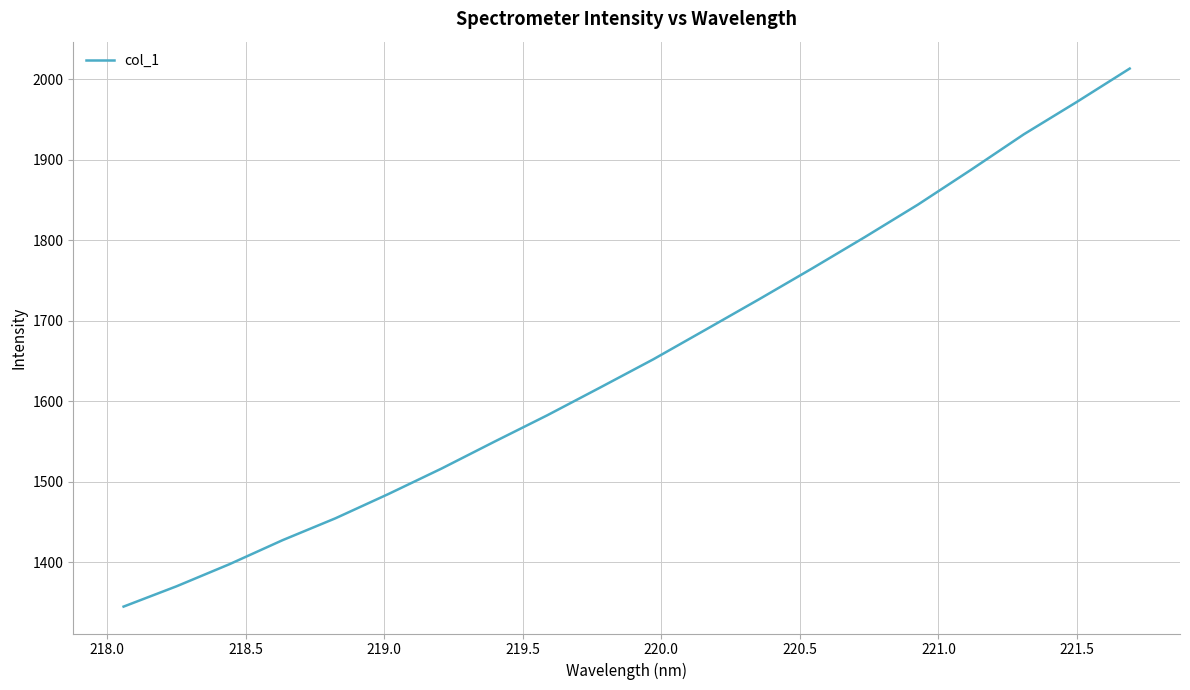

What is the smallest value displayed?

1345.1